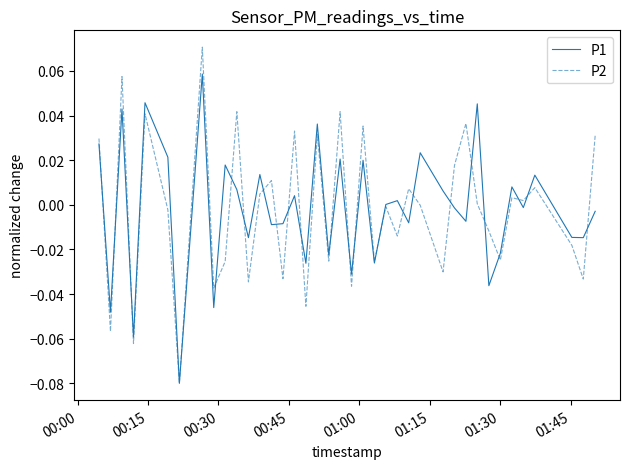

Which series has the largest range (max minus min)?

P2